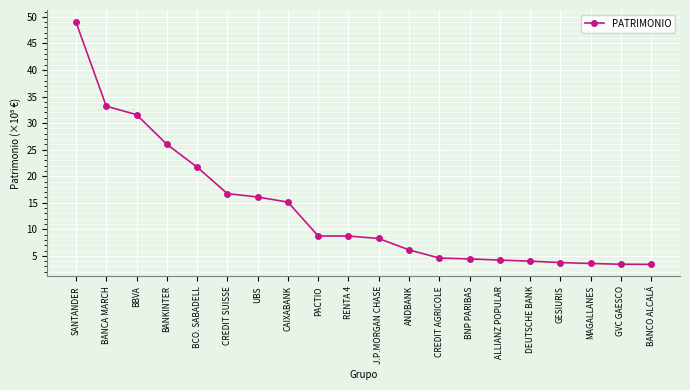

What is the label of the 18th point from the right?

BBVA